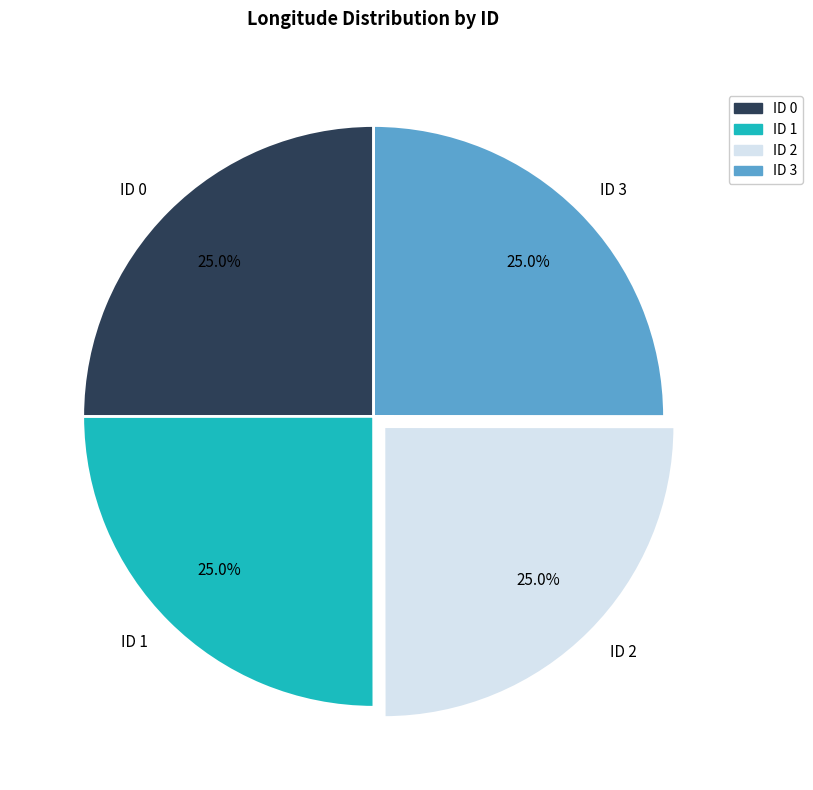

Does ID 0 account for over 50% of the chart?

No